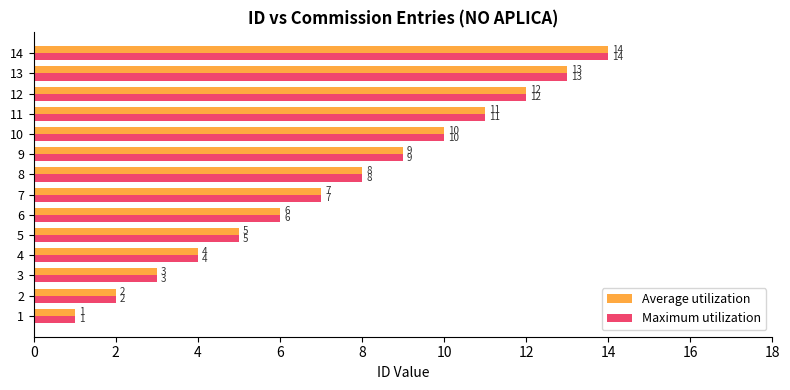

Rank the categories by Maximum utilization value from highest to lowest.

14, 13, 12, 11, 10, 9, 8, 7, 6, 5, 4, 3, 2, 1